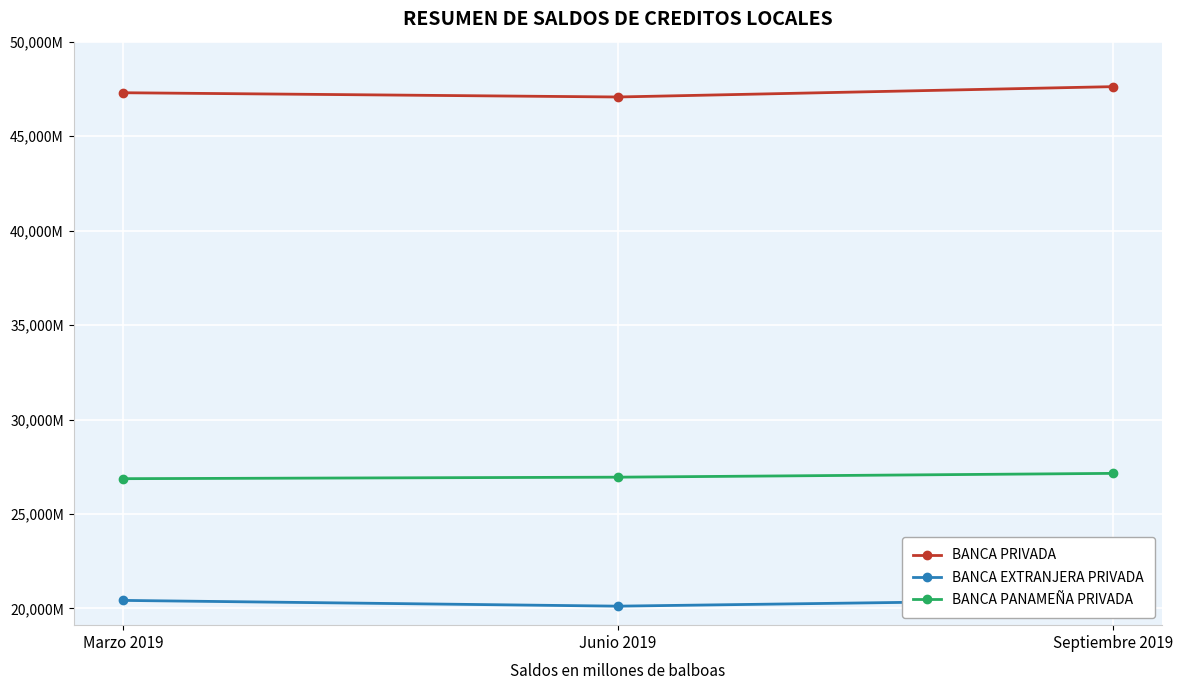

What is the total value across all series at Septiembre 2019?

95240.2